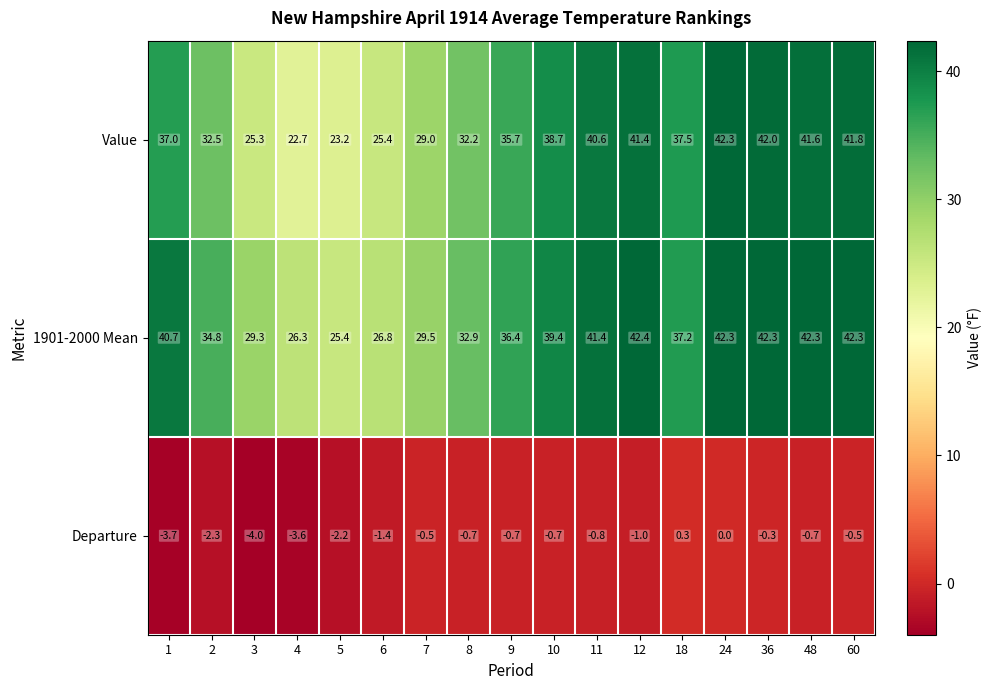

What is the spread (max minus min) of values at 10?

40.1